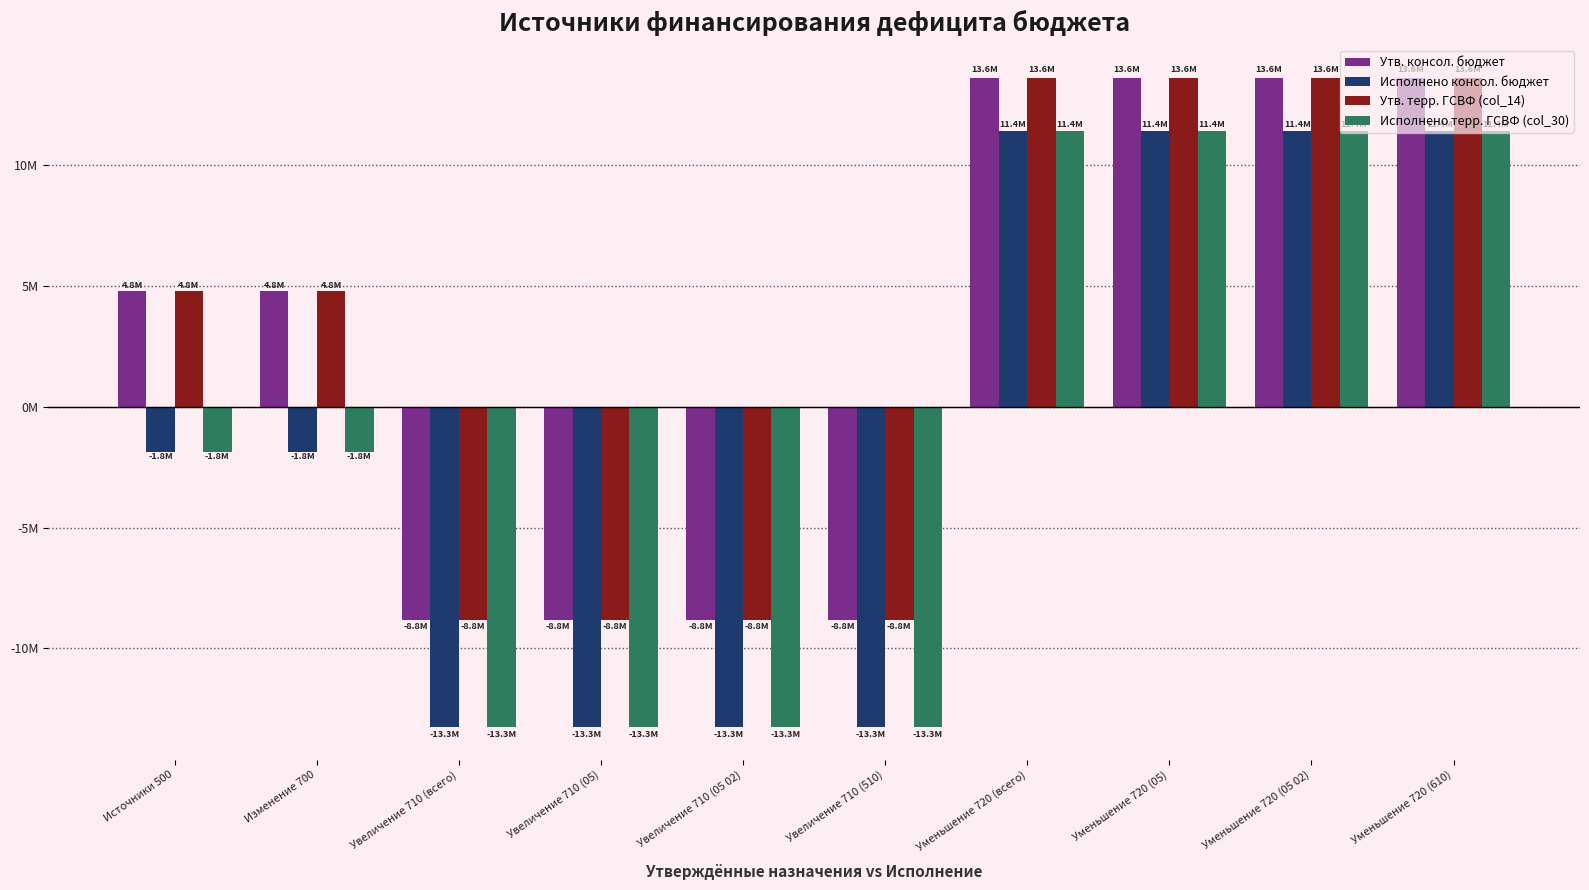

What value does the Исполнено консол. бюджет series have at Изменение 700?

-1848282.0